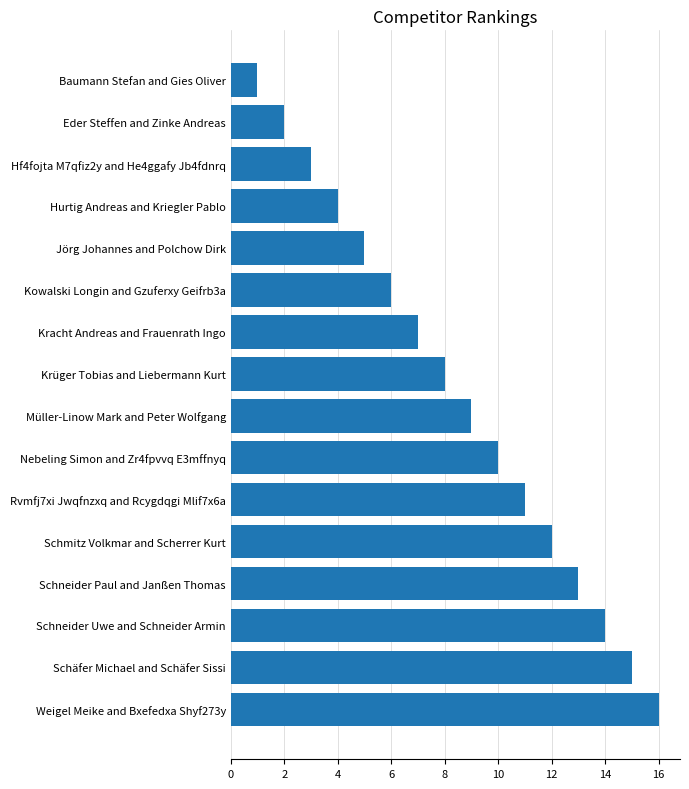

Rank the categories by value from lowest to highest.

Baumann Stefan and Gies Oliver, Eder Steffen and Zinke Andreas, Hf4fojta M7qfiz2y and He4ggafy Jb4fdnrq, Hurtig Andreas and Kriegler Pablo, Jörg Johannes and Polchow Dirk, Kowalski Longin and Gzuferxy Geifrb3a, Kracht Andreas and Frauenrath Ingo, Krüger Tobias and Liebermann Kurt, Müller-Linow Mark and Peter Wolfgang, Nebeling Simon and Zr4fpvvq E3mffnyq, Rvmfj7xi Jwqfnzxq and Rcygdqgi Mlif7x6a, Schmitz Volkmar and Scherrer Kurt, Schneider Paul and Janßen Thomas, Schneider Uwe and Schneider Armin, Schäfer Michael and Schäfer Sissi, Weigel Meike and Bxefedxa Shyf273y